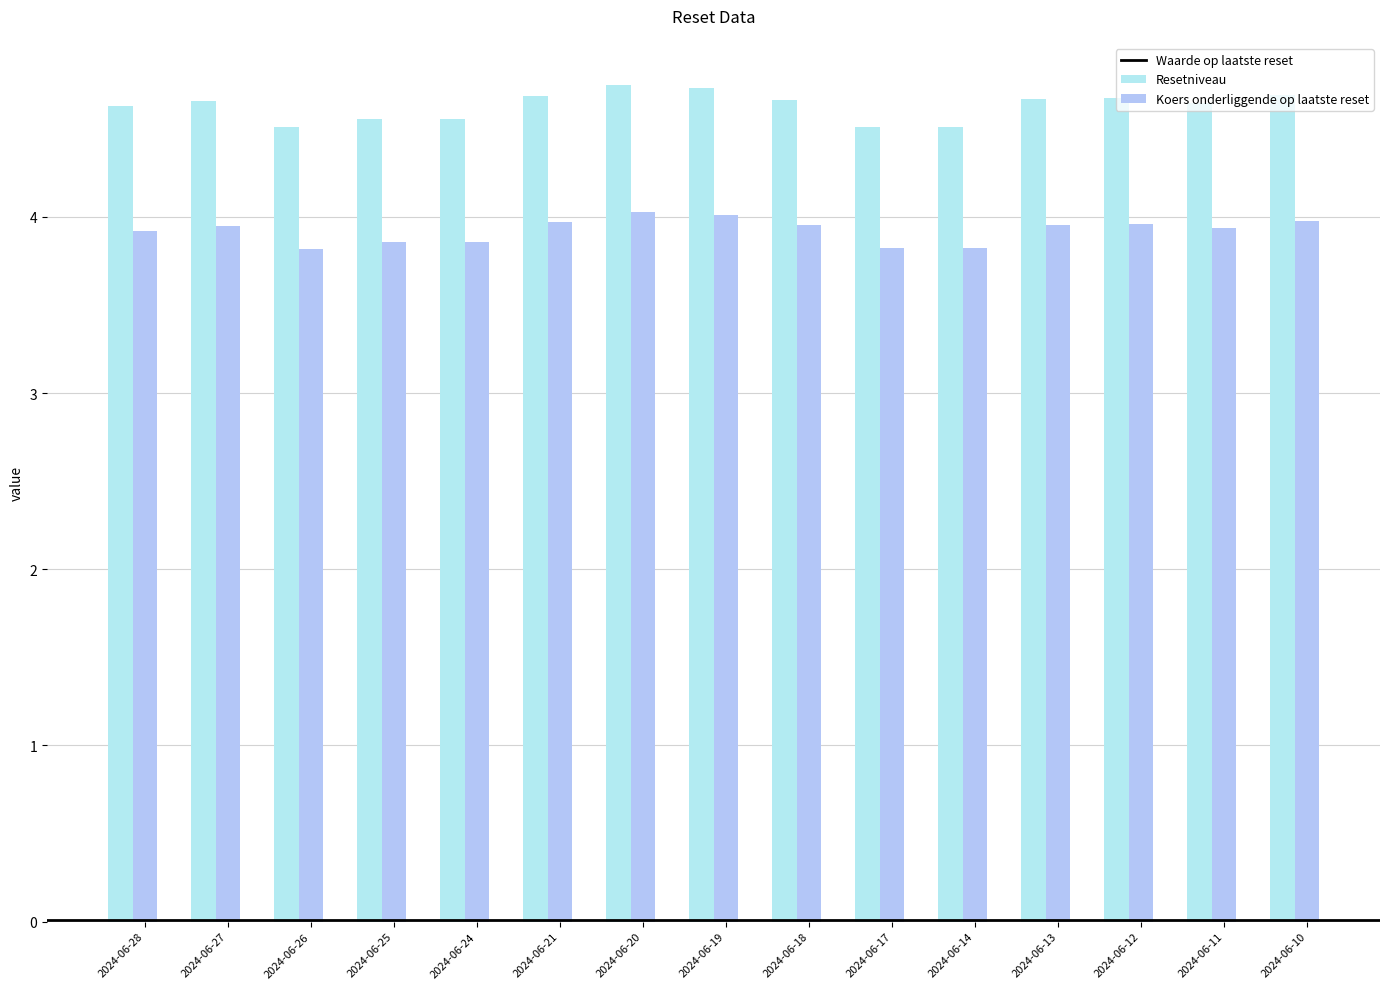

At which category does the chart reach its minimum across all series?

2024-06-26